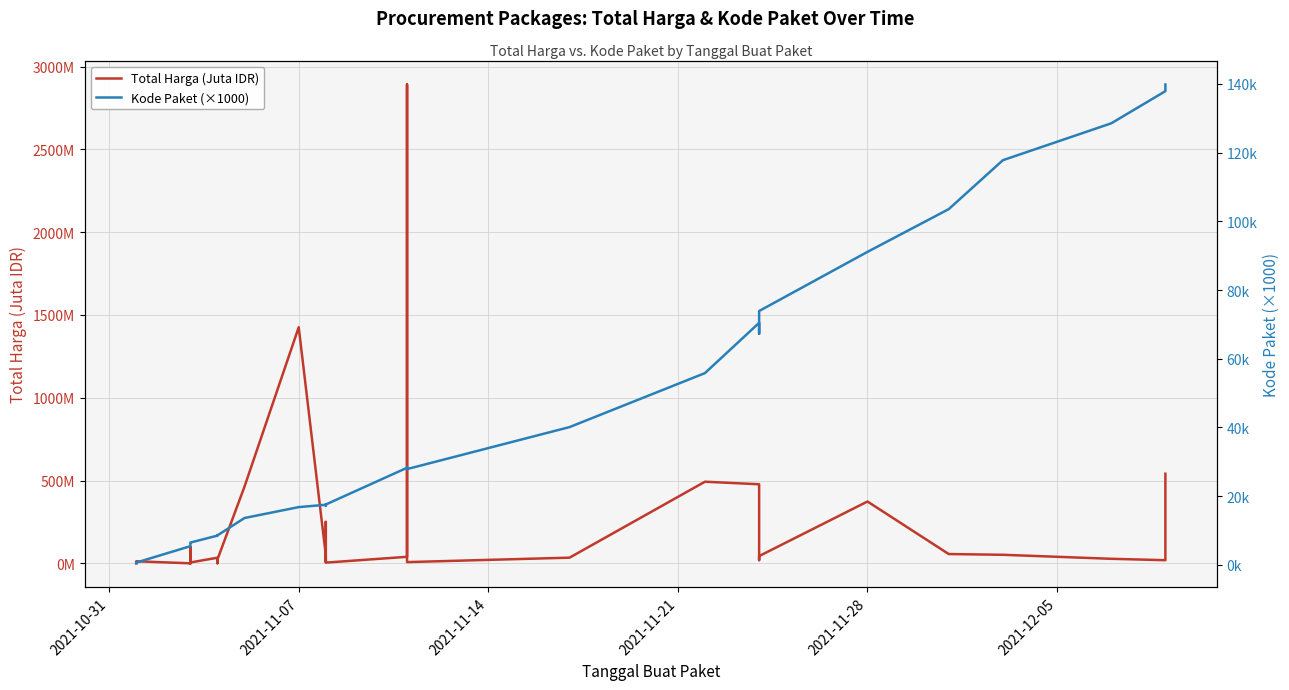

Reading right to left, transcribe all the data shown in this chart.

Total Harga (Juta IDR): 541.1	18.9	27.4	51.6	56.2	373.4	43.9	19.2	477.6	493.0	34.3	7.4	2892.1	39.4	4.3	250.3	15.5	9.2	49.7	1425.9	464.0	23.7	0.6	32.4	34.0	5.1	8.7	0.2	4.7	0.3	2.8	98.8	0.1	12.5	0.3
Kode Paket (×1000): 139.8	137.9	128.5	117.8	103.5	91.1	73.9	67.3	70.5	55.8	40.1	27.9	28.4	28.3	17.6	17.2	17.3	17.3	17.5	16.8	13.7	8.6	8.7	8.6	8.5	6.5	6.4	6.3	6.3	6.2	6.2	6.0	5.4	0.7	0.5